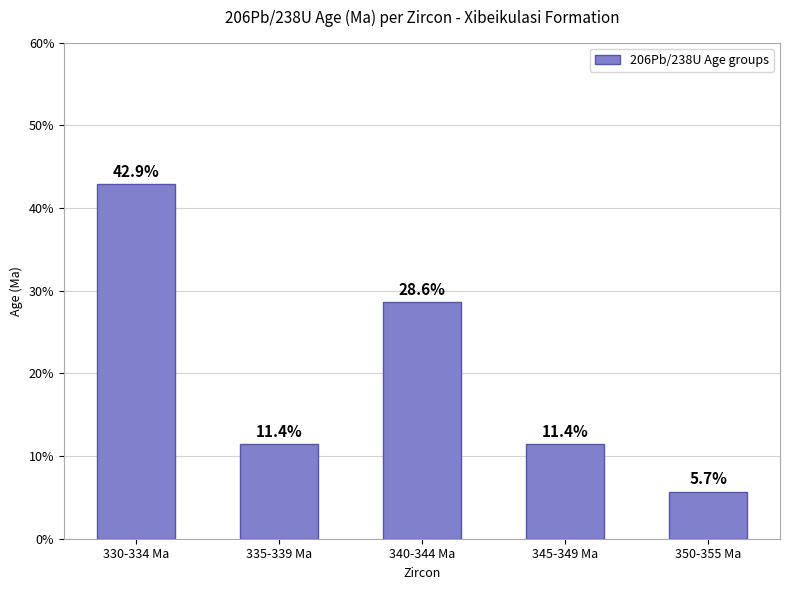

What is the difference between the values at 345-349 Ma and 350-355 Ma?

5.7